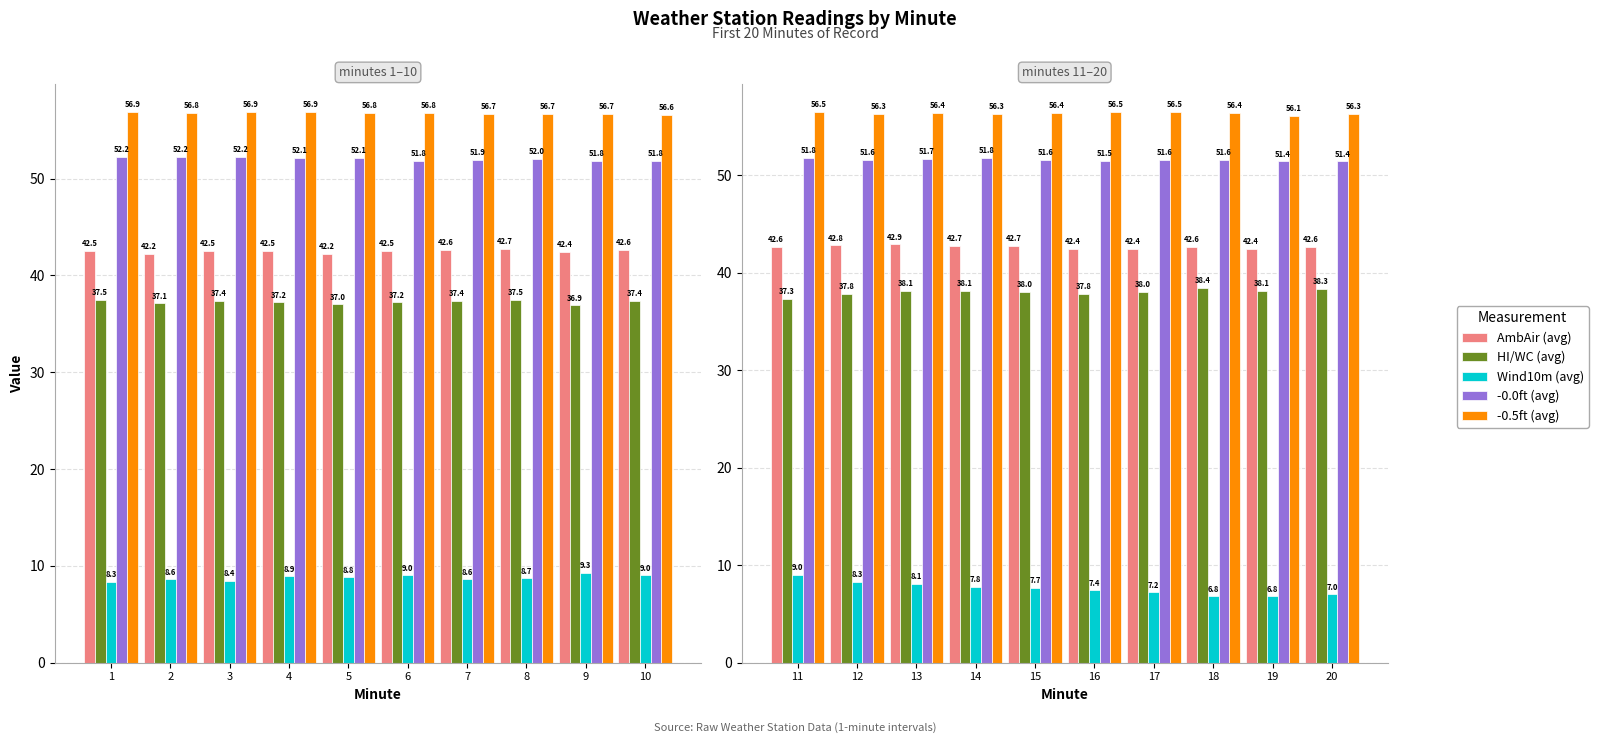

How many groups of bars are there?

10